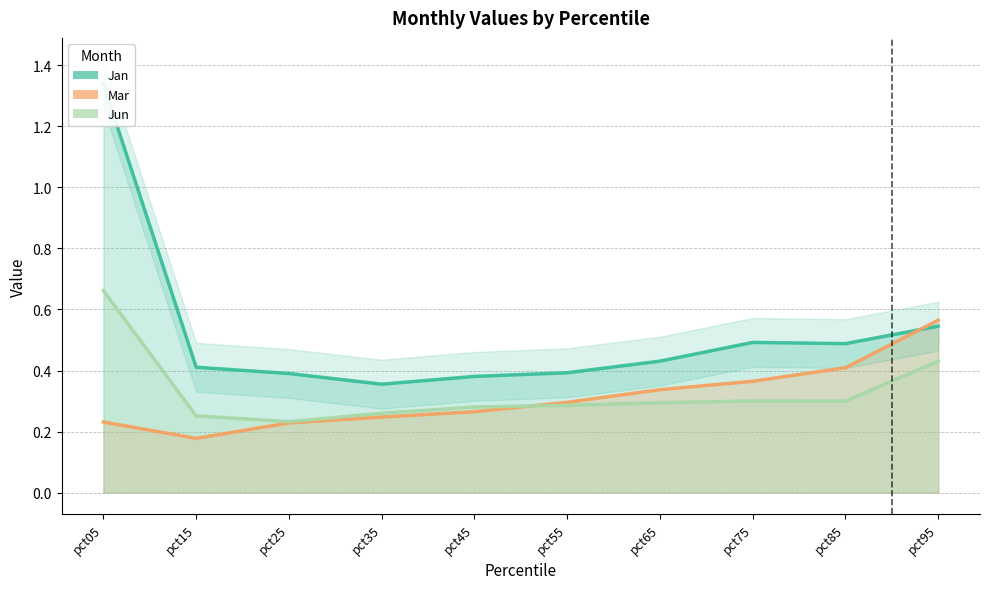

Which category has the highest value across all series?

pct05